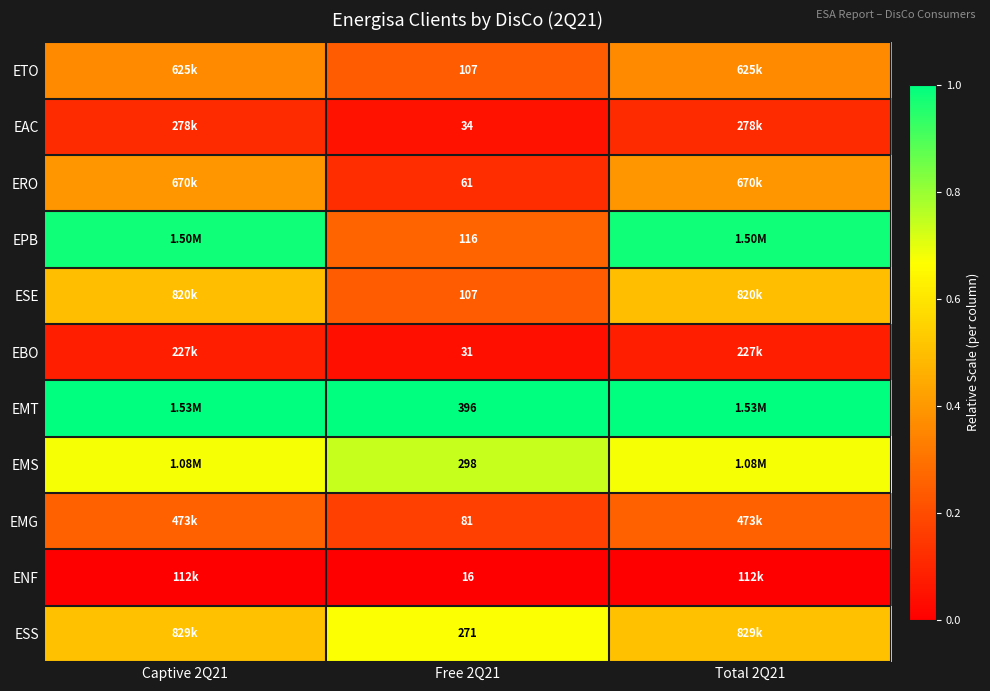

Rank the series at Captive 2Q21 from highest to lowest value.

EMT, EPB, EMS, ESS, ESE, ERO, ETO, EMG, EAC, EBO, ENF